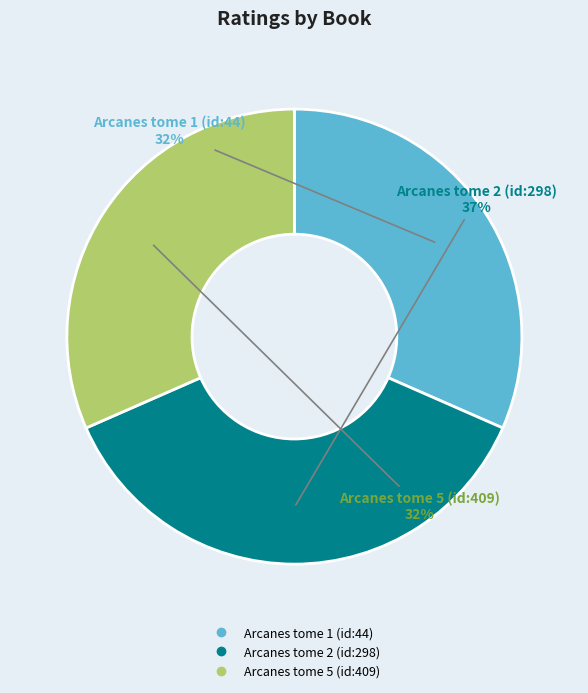

Is Arcanes tome 5 (id:409) the majority of the pie?

No